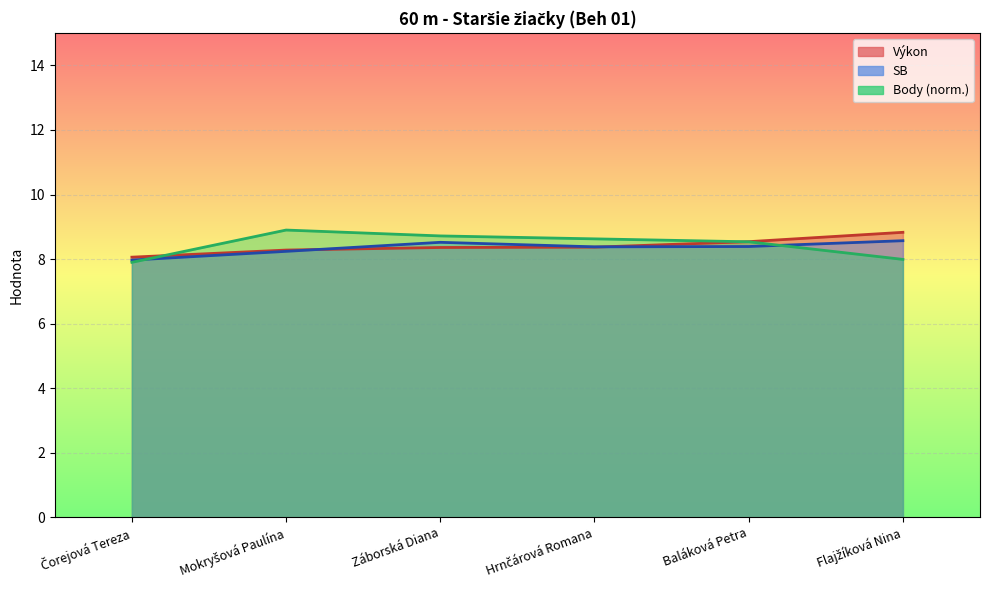

Which category has the lowest value in the Výkon series?

Čorejová Tereza